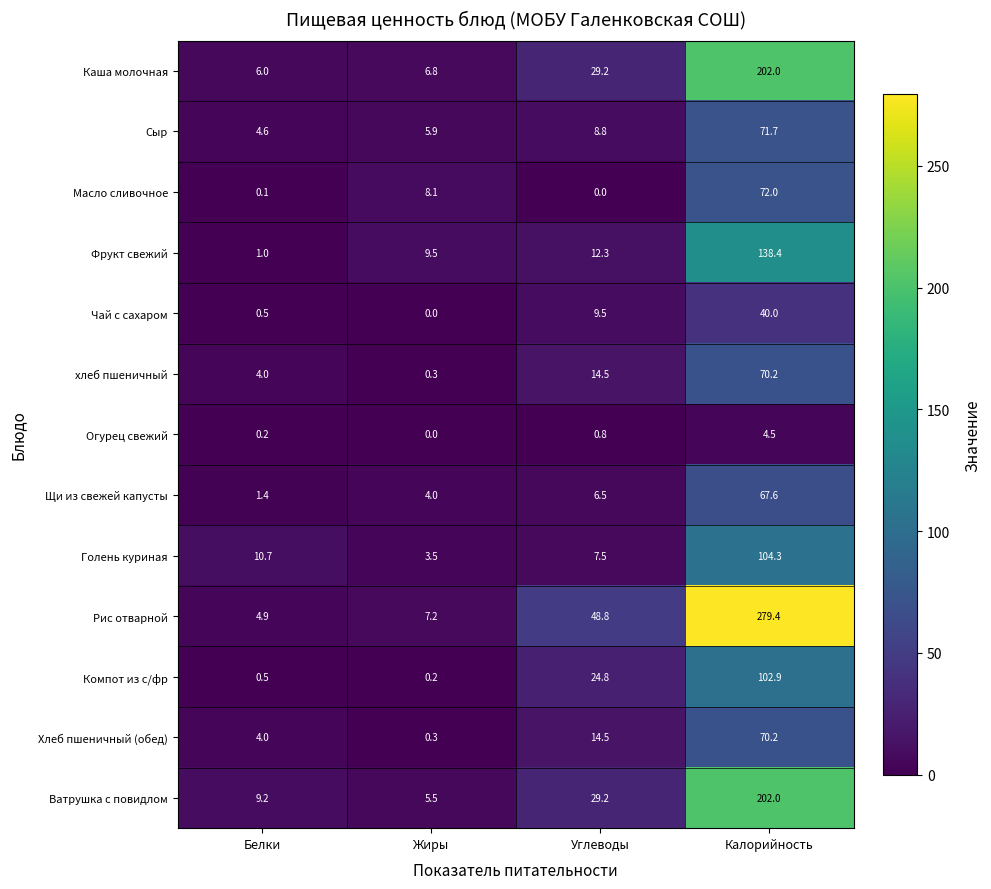

Which series has the largest total across all categories?

Рис отварной